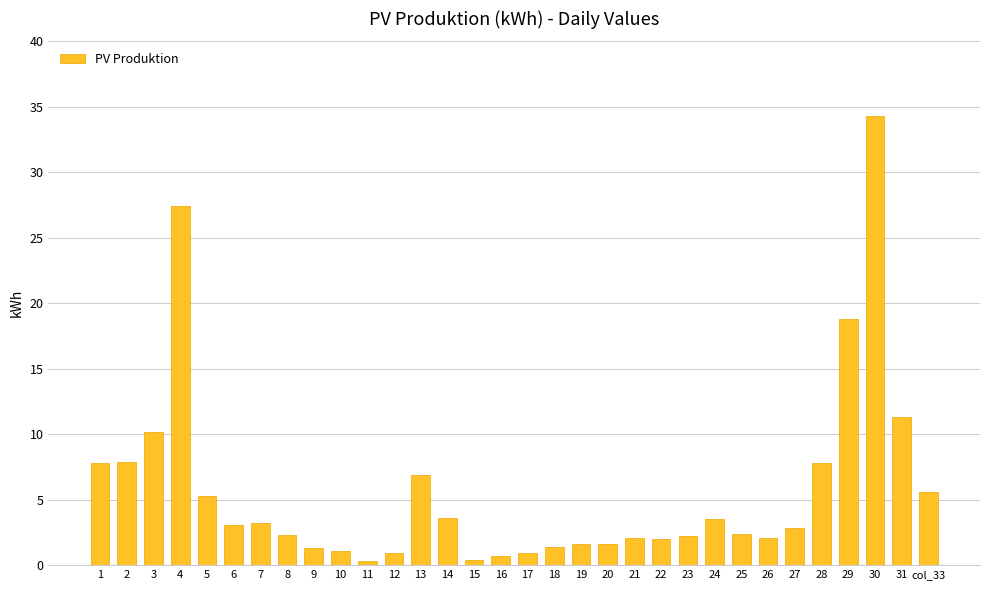

What is the label of the 18th bar from the left?

18